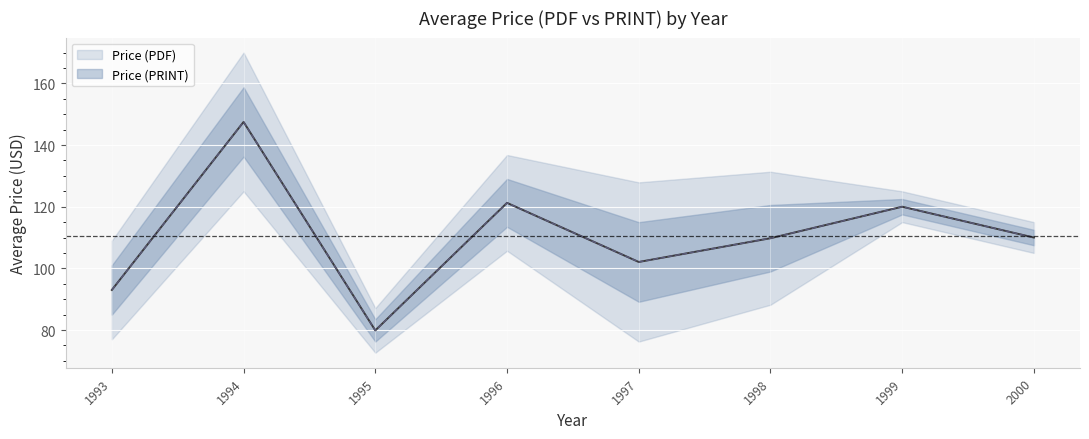

Which series has the largest range (max minus min)?

Price (PDF)